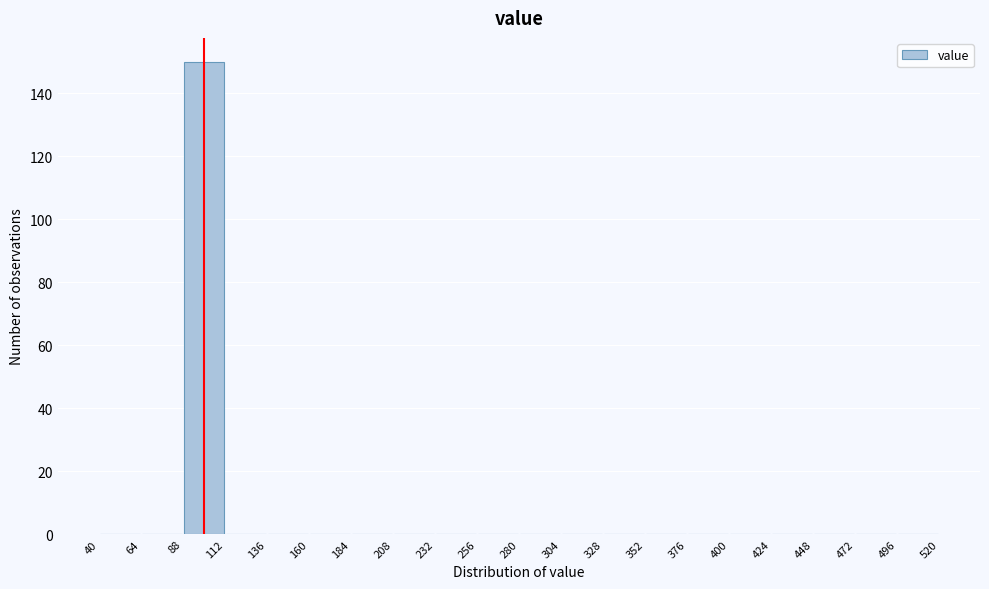

Reading left to right, transcribe this chart: for each bar, give the range it covers on the x-axis and its height. The values are not printed on the chart, so give them approximately, as read against the axis.

40 to 64: 0
64 to 88: 0
88 to 112: 150
112 to 136: 0
136 to 160: 0
160 to 184: 0
184 to 208: 0
208 to 232: 0
232 to 256: 0
256 to 280: 0
280 to 304: 0
304 to 328: 0
328 to 352: 0
352 to 376: 0
376 to 400: 0
400 to 424: 0
424 to 448: 0
448 to 472: 0
472 to 496: 0
496 to 520: 0